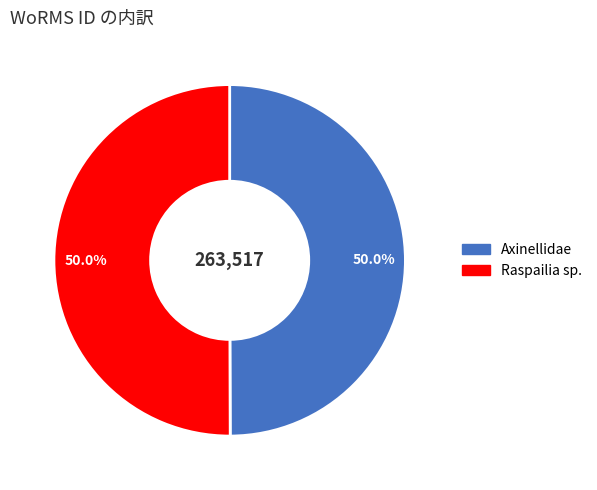

Approximately how many times larger is the value at Raspailia sp. compared to Axinellidae?

1.0